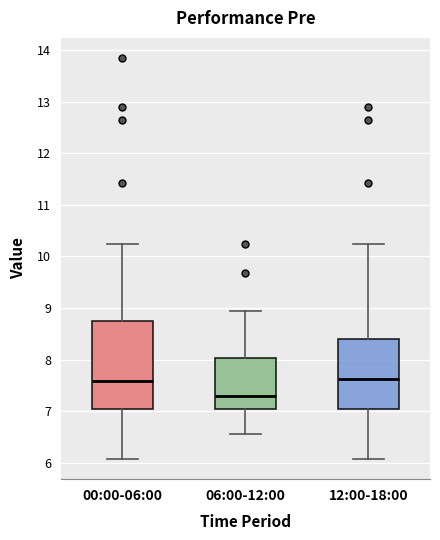

Reading left to right, transcribe this box plot: for each box, give where its median line is, the range the box spans, and where its two whiskers end, as read against the y-axis. The values are not printed on the chart, so give them approximately, as read against the axis.

00:00-06:00: median 7.6, box 7.0 to 8.8, whiskers 6.1 to 10.3
06:00-12:00: median 7.3, box 7.0 to 8.0, whiskers 6.6 to 9.0
12:00-18:00: median 7.6, box 7.0 to 8.4, whiskers 6.1 to 10.3